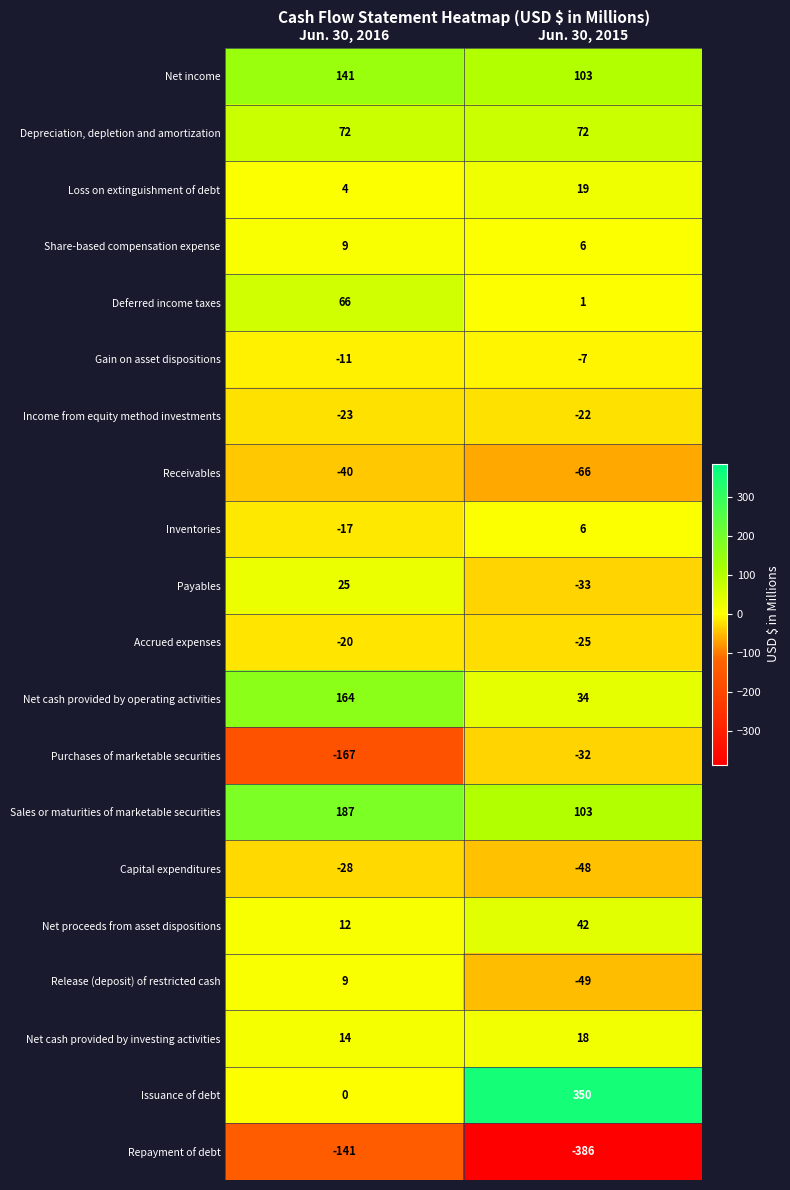

What is the average value of the Income from equity method investments series?

-22